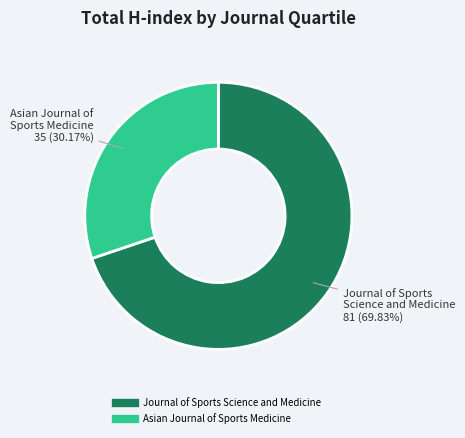

Does any single category account for the majority?

Yes